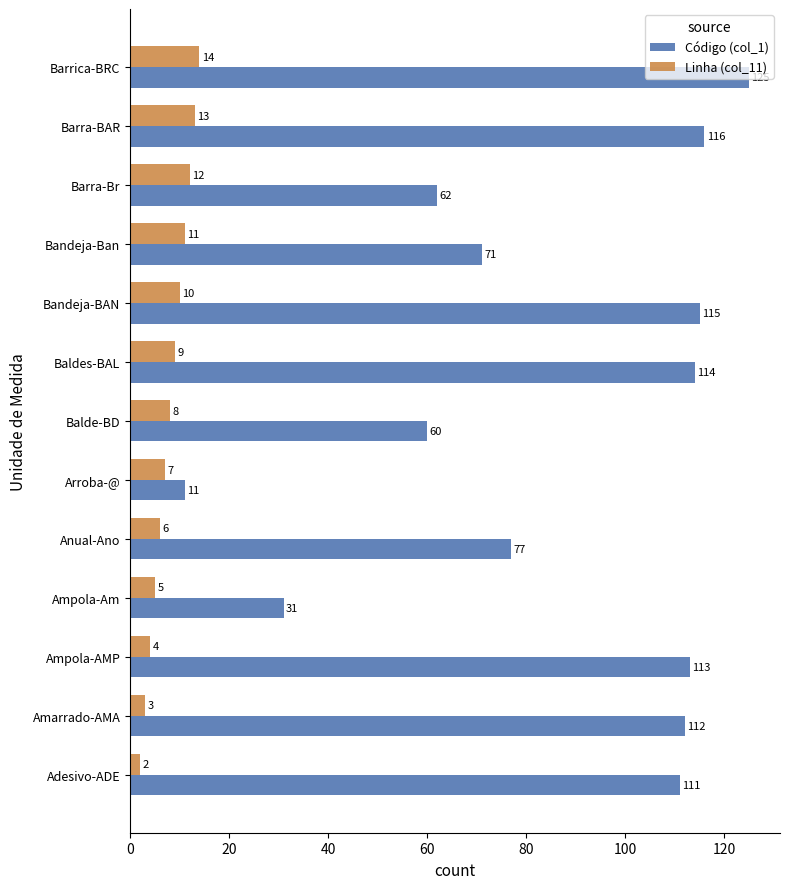

At which label is Código (col_1) closest to 68?

Bandeja-Ban